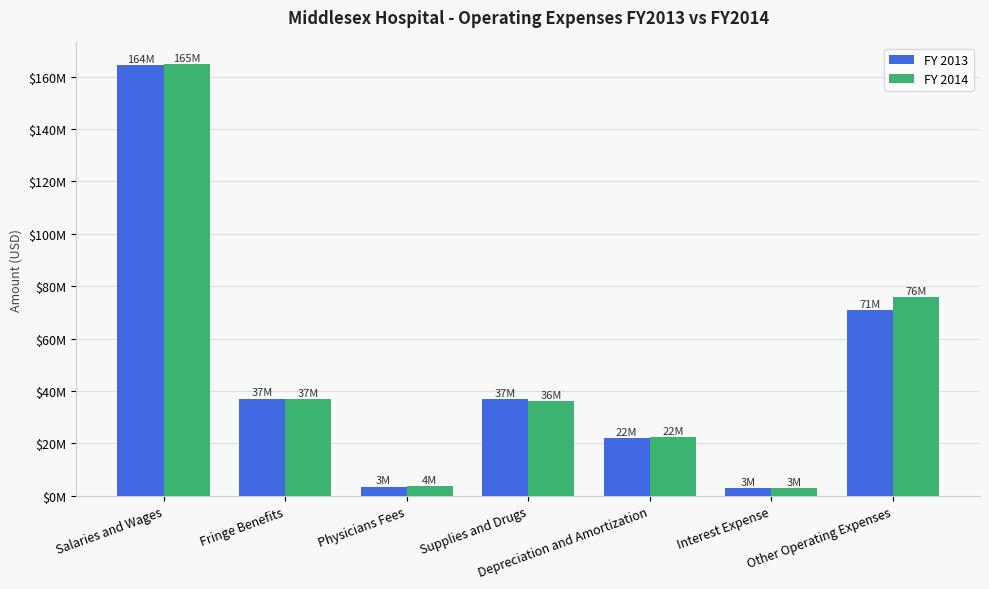

Does the chart contain stacked bars?

No